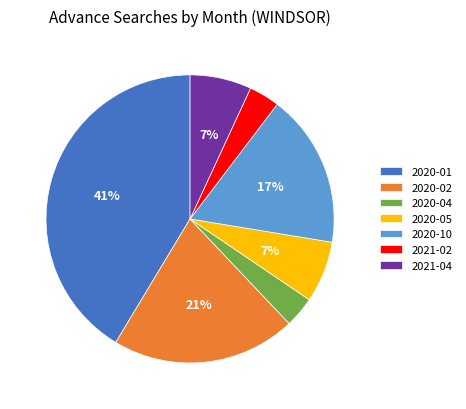

To the nearest percent, what is the combined percentage of 2020-10 and 2021-04?

24%